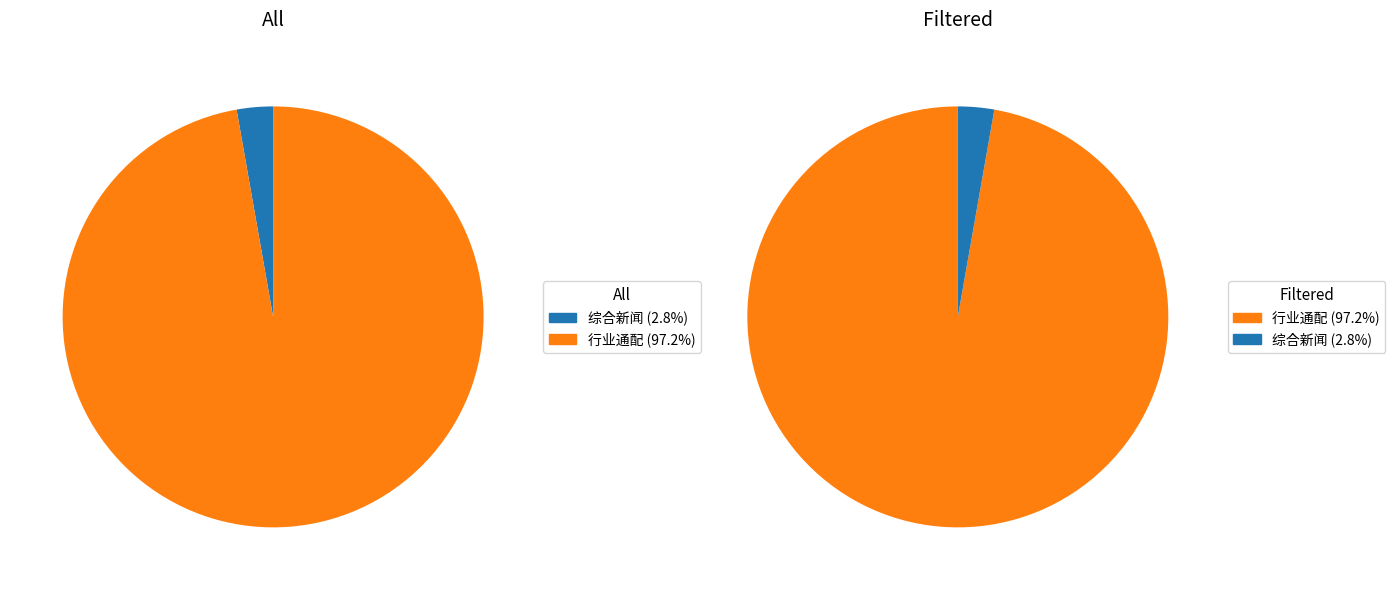

Is 综合新闻 the majority of the pie?

No